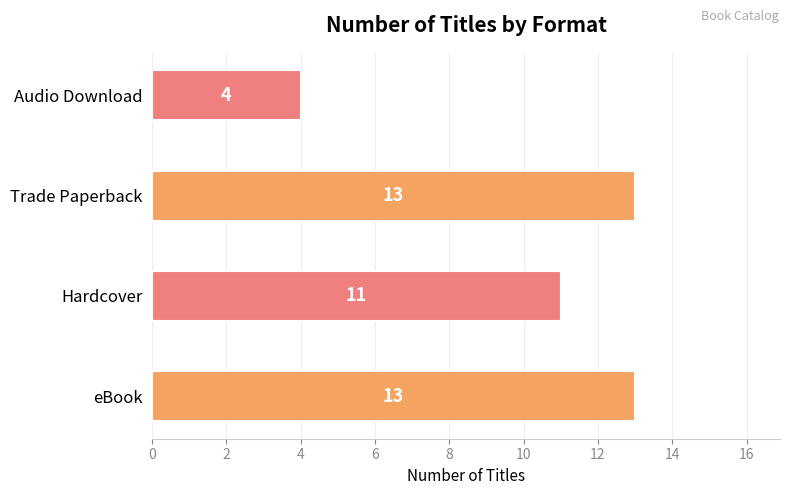

What is the sum of all values?

41